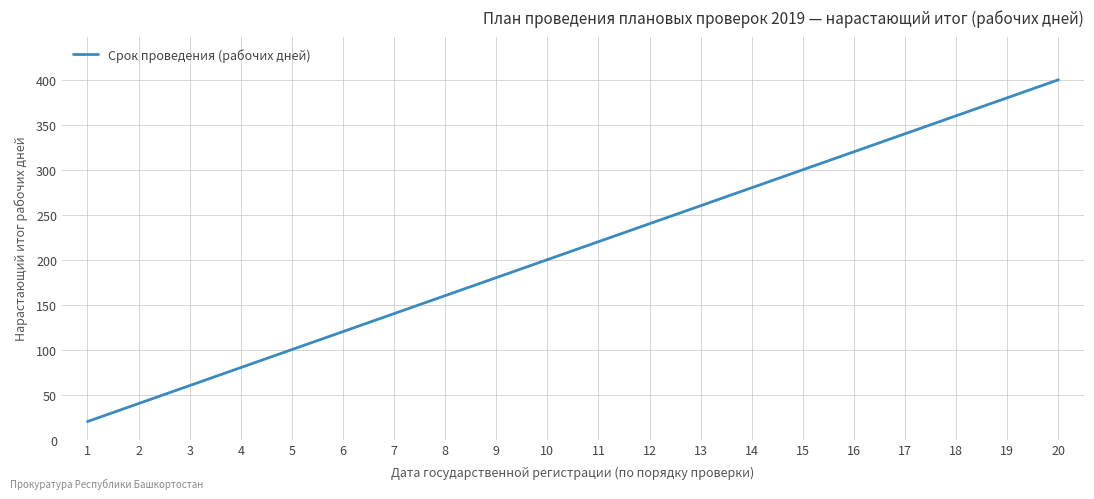

Rank the categories by value from lowest to highest.

1, 2, 3, 4, 5, 6, 7, 8, 9, 10, 11, 12, 13, 14, 15, 16, 17, 18, 19, 20